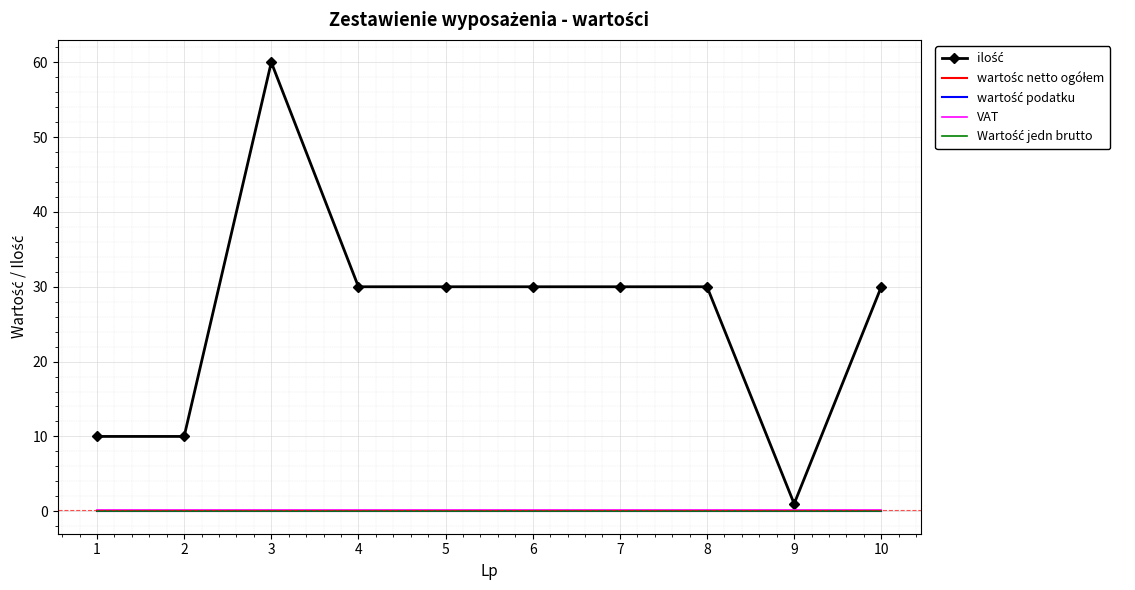

True or false: Wartość jedn brutto and wartość podatku cross at least once.

False